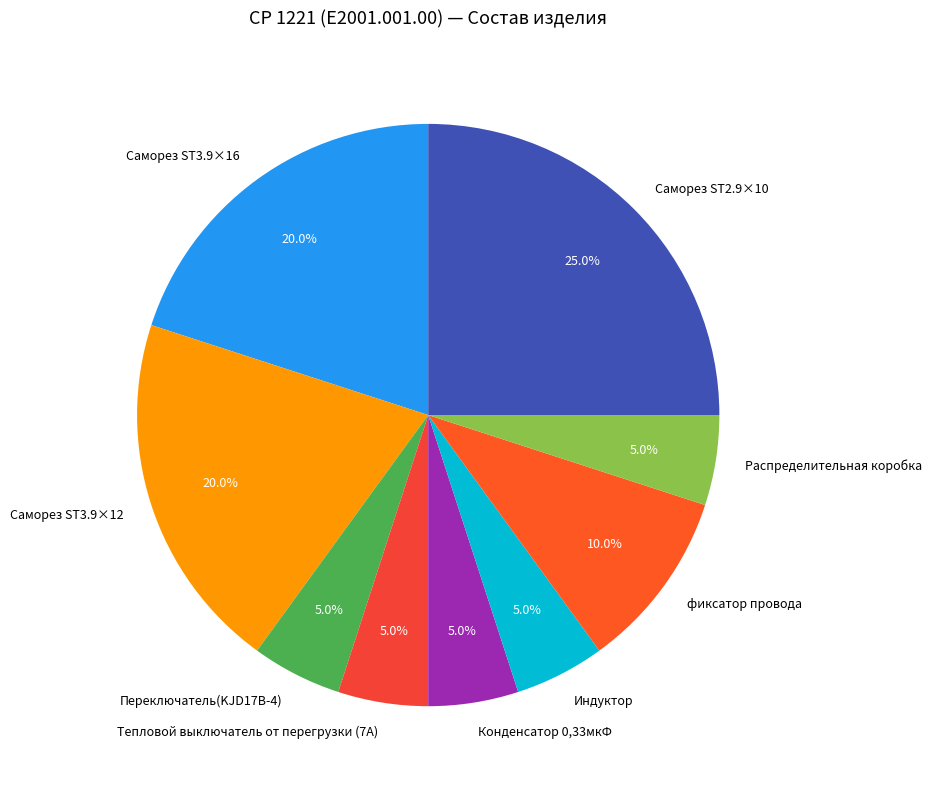

To the nearest percent, what is the difference between the фиксатор провода and Переключатель(KJD17B-4) slice percentages?

5%